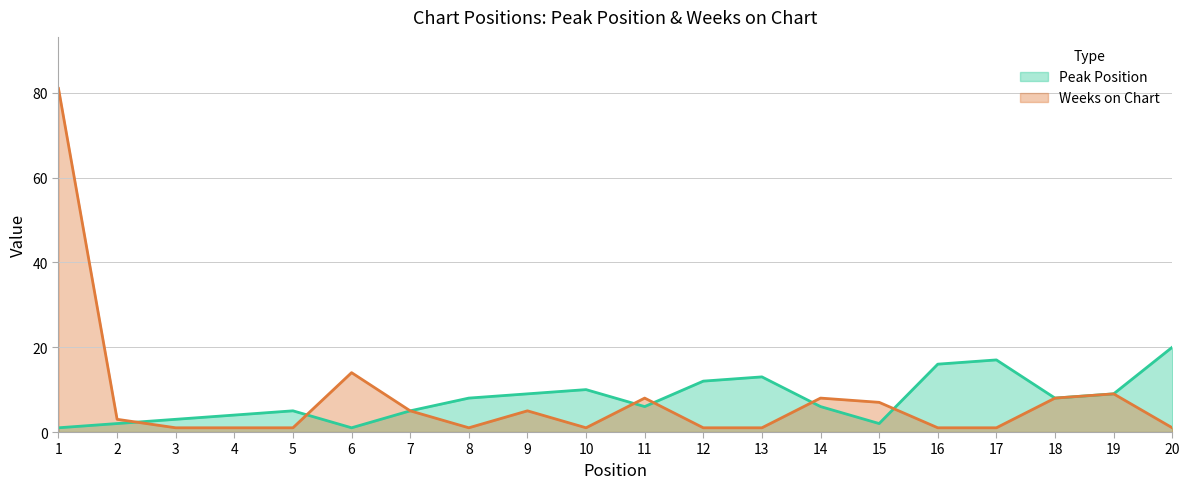

At which category is the sum across all series the highest?

1